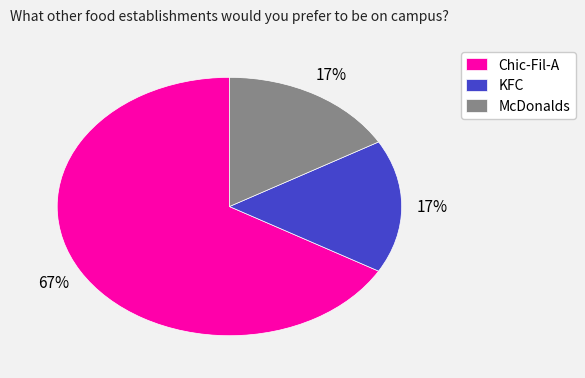

Combined, do KFC and Chic-Fil-A account for over 50%?

Yes